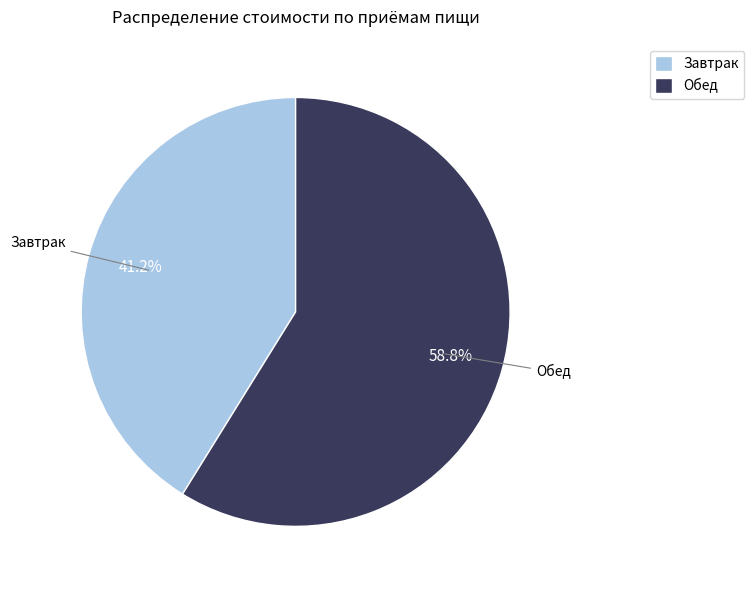

To the nearest percent, what portion does Обед represent?

59%